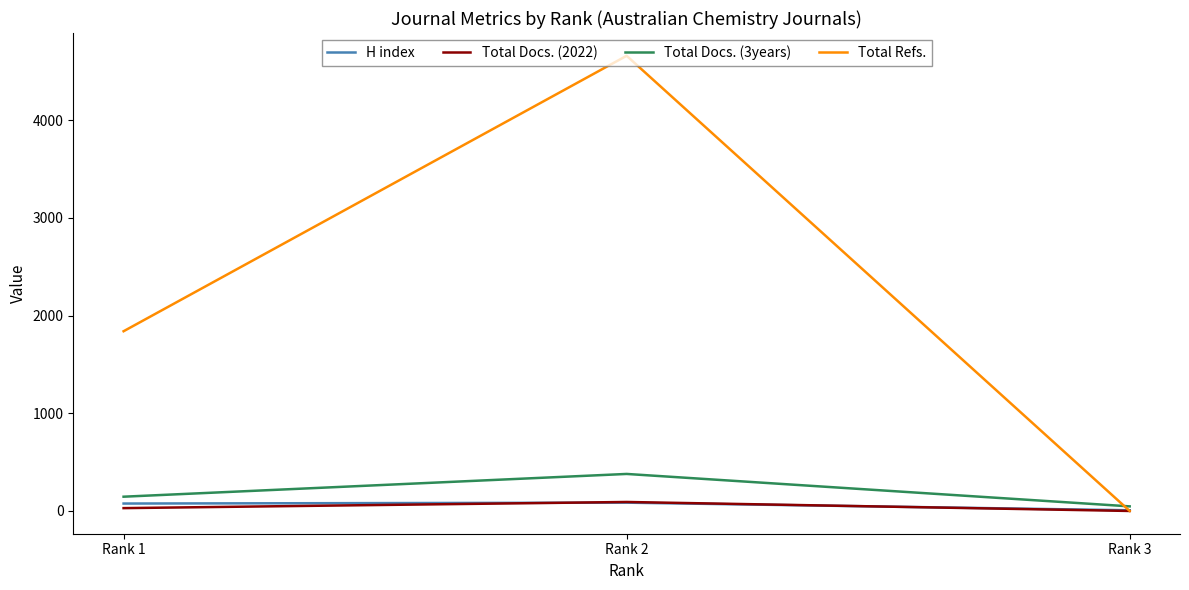

Which series has the largest range (max minus min)?

Total Refs.